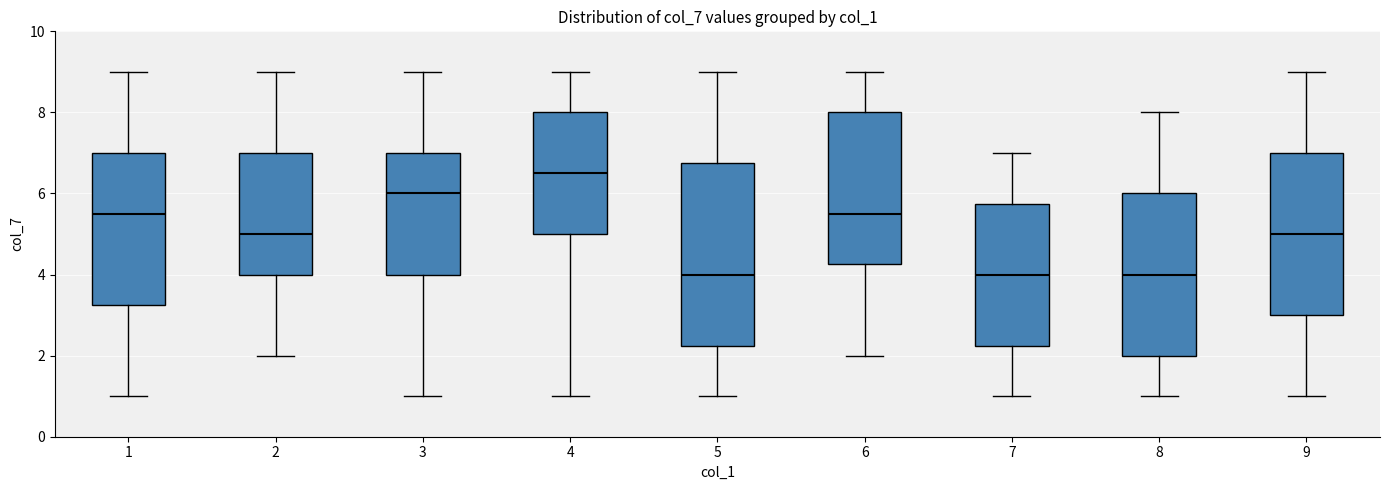

Reading left to right, transcribe this box plot: for each box, give where its median line is, the range the box spans, and where its two whiskers end, as read against the y-axis. The values are not printed on the chart, so give them approximately, as read against the axis.

1: median 5.6, box 3.2 to 7.0, whiskers 1.0 to 9.0
2: median 5.0, box 4.0 to 7.0, whiskers 2.0 to 9.0
3: median 6.0, box 4.0 to 7.0, whiskers 1.0 to 9.0
4: median 6.6, box 5.0 to 8.0, whiskers 1.0 to 9.0
5: median 4.0, box 2.2 to 6.8, whiskers 1.0 to 9.0
6: median 5.6, box 4.2 to 8.0, whiskers 2.0 to 9.0
7: median 4.0, box 2.2 to 5.8, whiskers 1.0 to 7.0
8: median 4.0, box 2.0 to 6.0, whiskers 1.0 to 8.0
9: median 5.0, box 3.0 to 7.0, whiskers 1.0 to 9.0